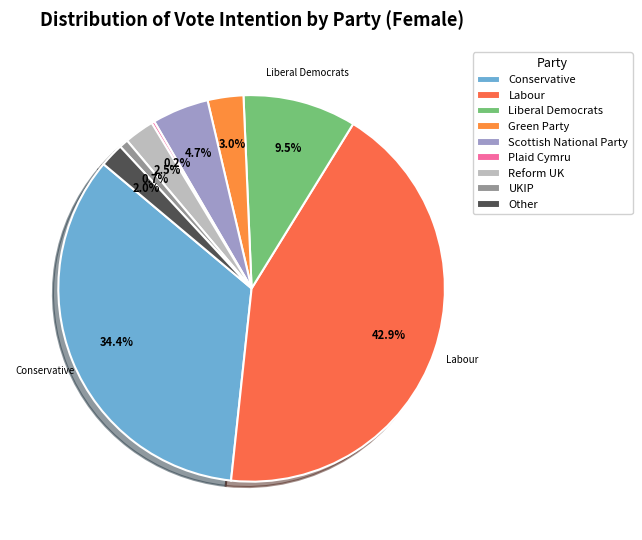

Is there any slice that represents more than half of the pie?

No